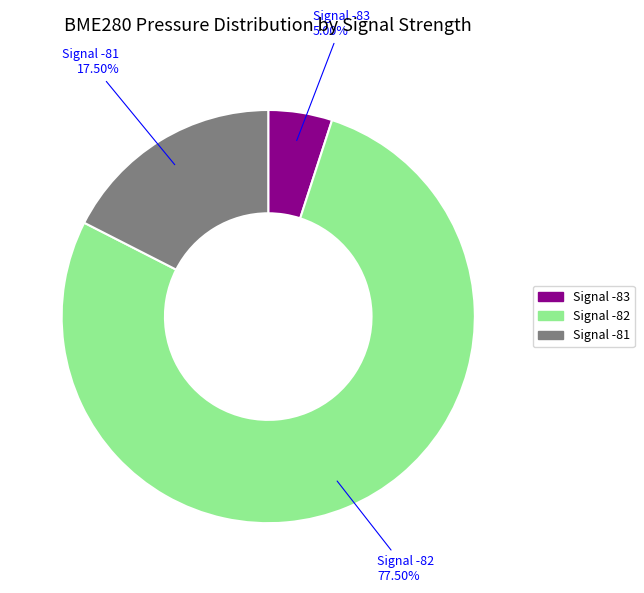

To the nearest percent, what is the average slice percentage?

33%